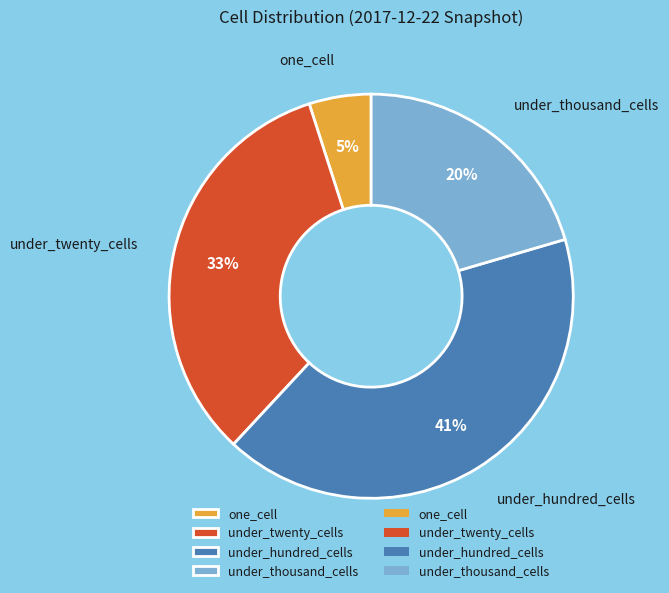

Does one_cell represent more than half of the total?

No